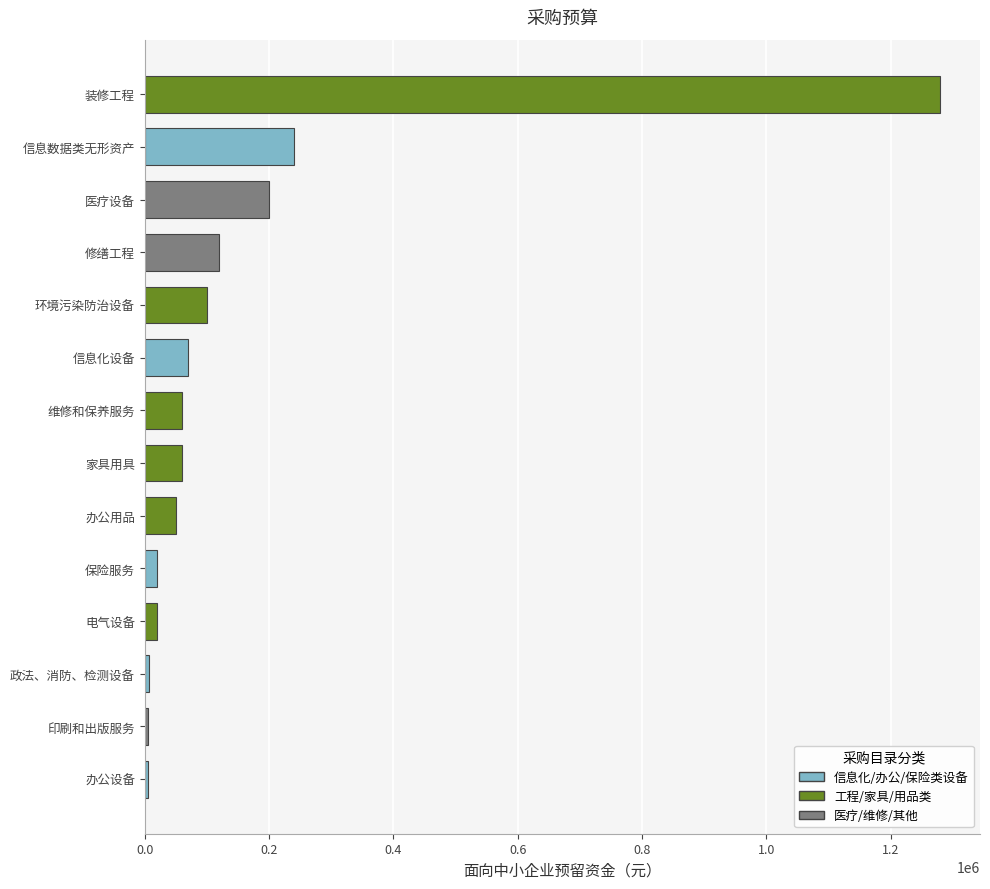

At which category is the sum across all series the highest?

装修工程